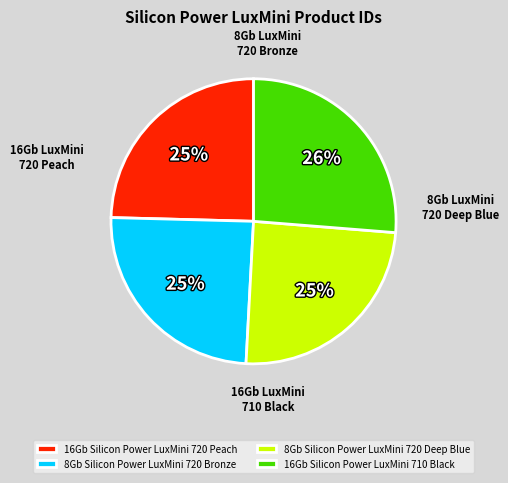

To the nearest percent, what is the average slice percentage?

25%